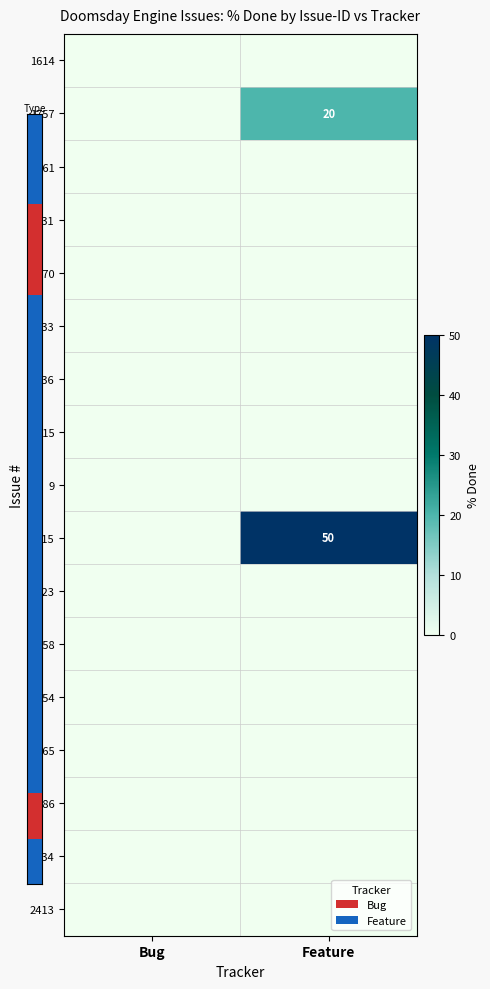

True or false: 1757 has a value of 20 at Feature.

True